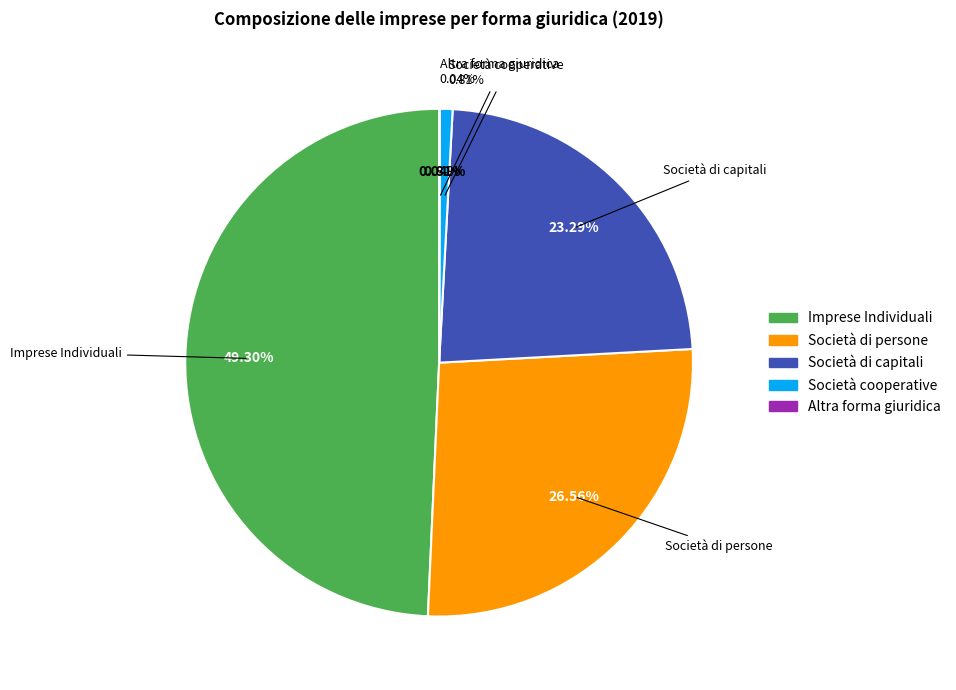

Rank the categories by value from highest to lowest.

Imprese Individuali, Società di persone, Società di capitali, Società cooperative, Altra forma giuridica